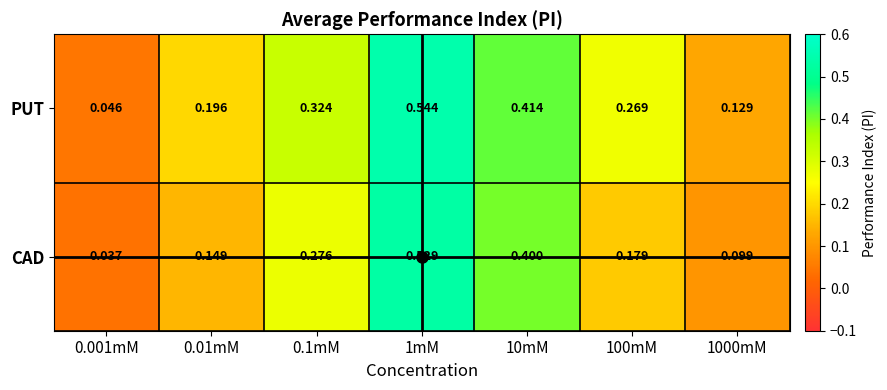

Which series has the largest total across all categories?

PUT